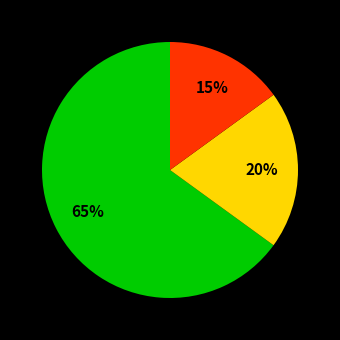

Count the number of slices in the pie.

3